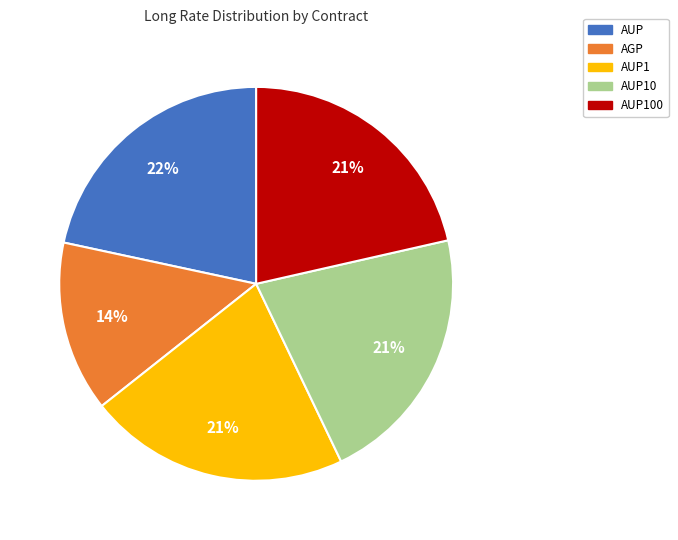

Is there any slice that represents more than half of the pie?

No